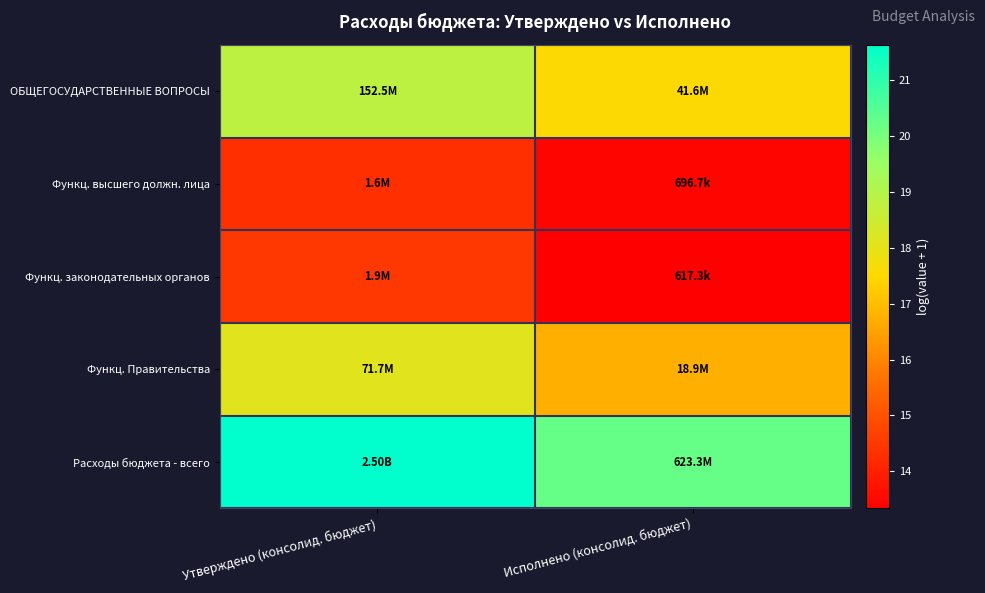

Reading left to right, transcribe all the data shown in this chart.

ОБЩЕГОСУДАРСТВЕННЫЕ ВОПРОСЫ: Утверждено (консолид. бюджет)=18.8	Исполнено (консолид. бюджет)=17.5
Функц. высшего должн. лица: Утверждено (консолид. бюджет)=14.3	Исполнено (консолид. бюджет)=13.5
Функц. законодательных органов: Утверждено (консолид. бюджет)=14.5	Исполнено (консолид. бюджет)=13.3
Функц. Правительства: Утверждено (консолид. бюджет)=18.1	Исполнено (консолид. бюджет)=16.8
Расходы бюджета - всего: Утверждено (консолид. бюджет)=21.6	Исполнено (консолид. бюджет)=20.3